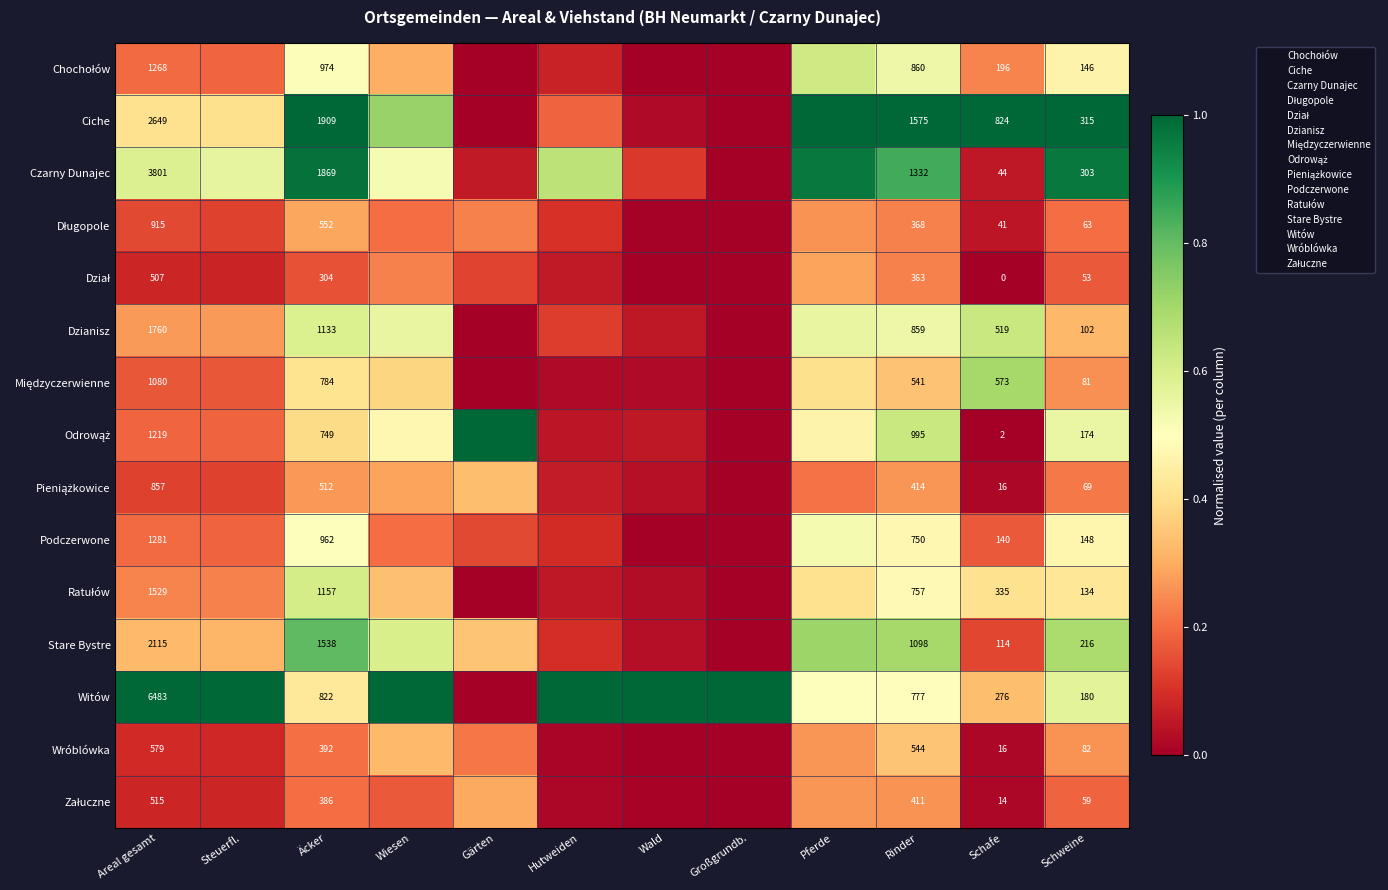

Which label corresponds to the smallest value in the chart?

Gärten